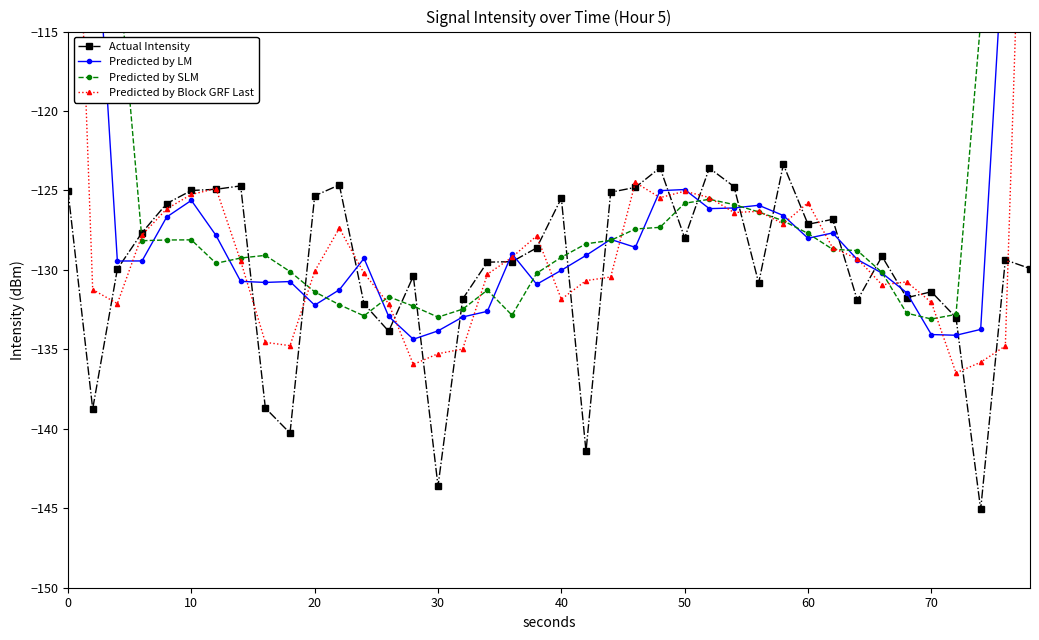

True or false: Actual Intensity has a value of -131.4 at 70.

True